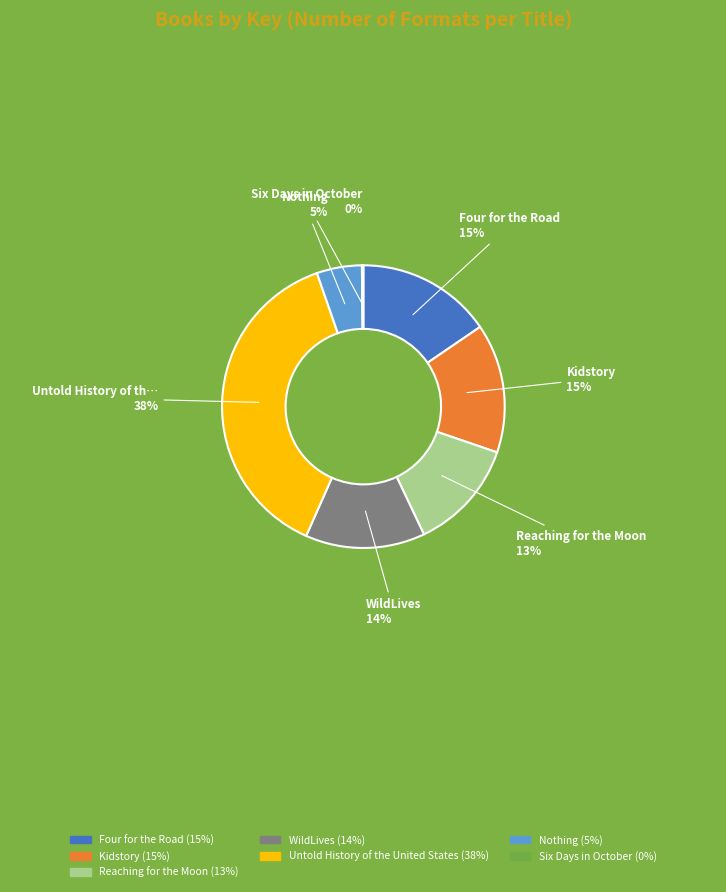

To the nearest percent, what is the difference between the largest and smallest slice percentages?

38%